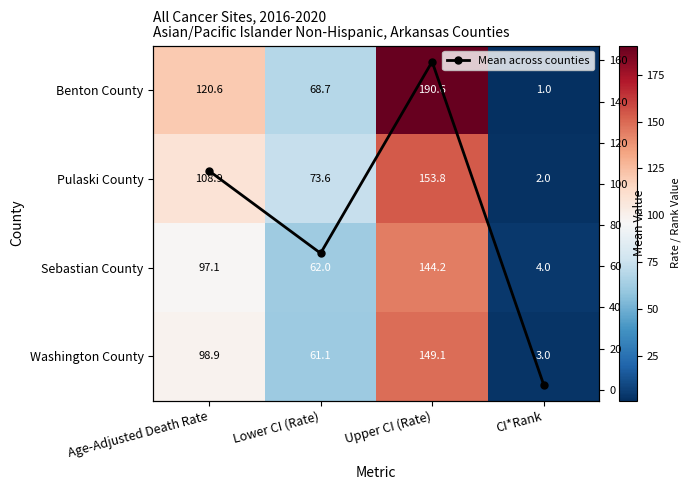

How many values in the Mean across counties series exceed 106?

2